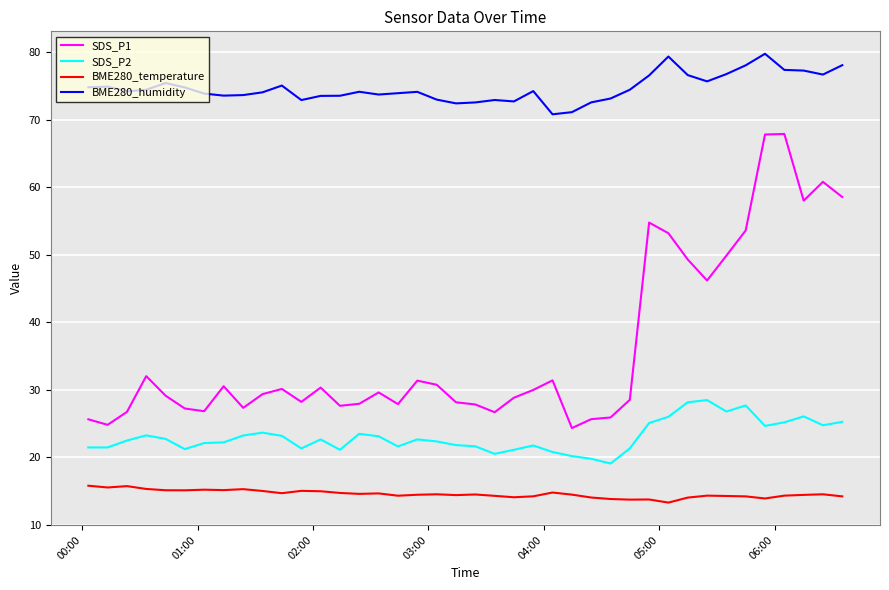

List the series in order of their peak value, lowest first.

BME280_temperature, SDS_P2, SDS_P1, BME280_humidity